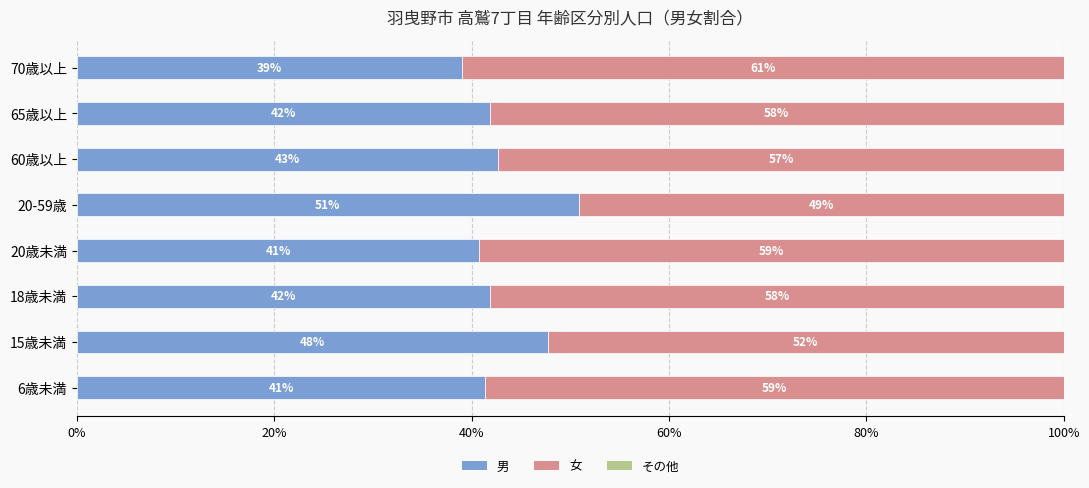

Is it true that 男 equals 30.0 at 15歳未満?

False